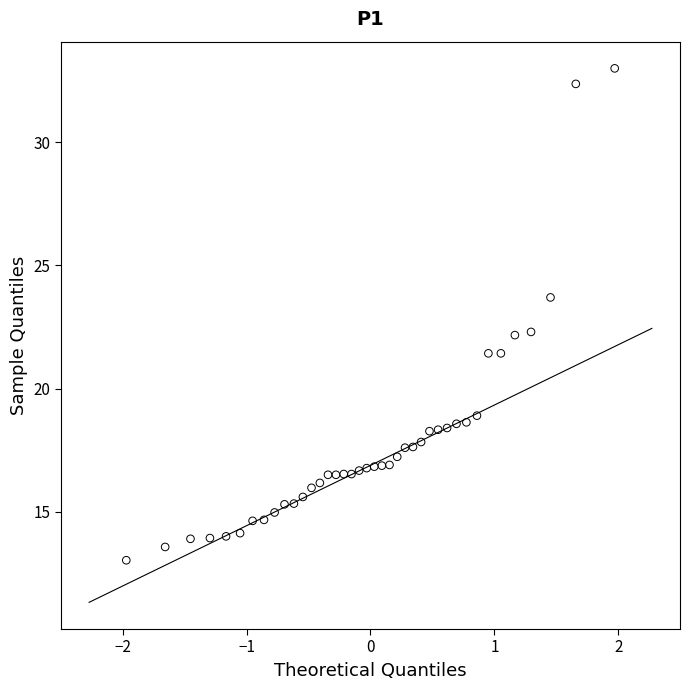

What is the range of X values (max minus min)?

3.9